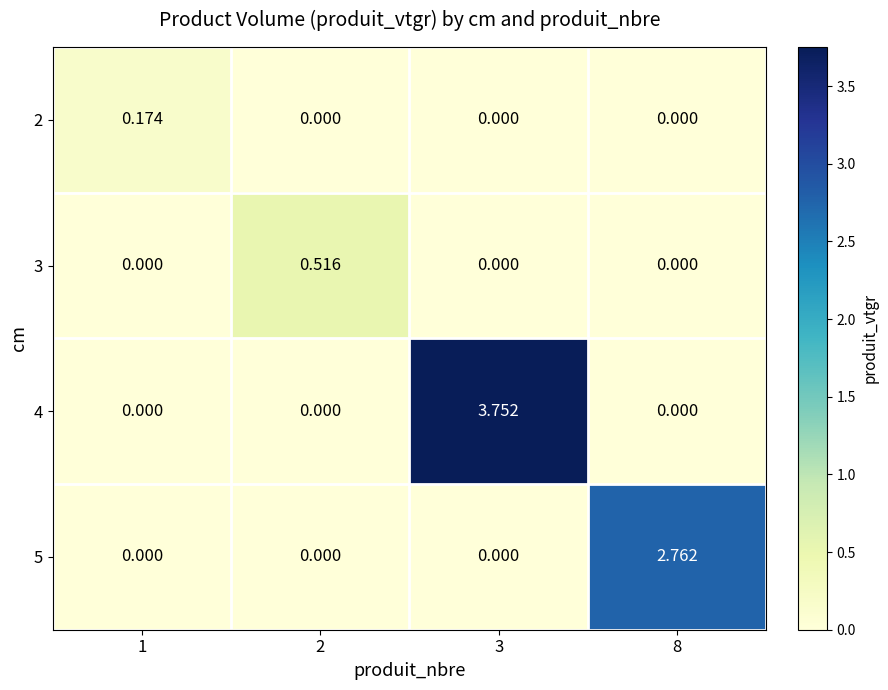

List the series in order of their peak value, highest first.

4, 5, 3, 2